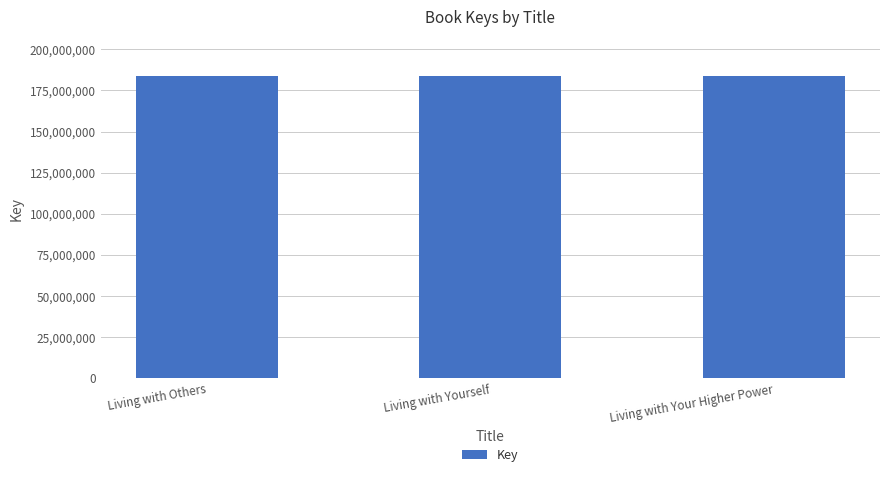

What is the smallest value displayed?

183792725